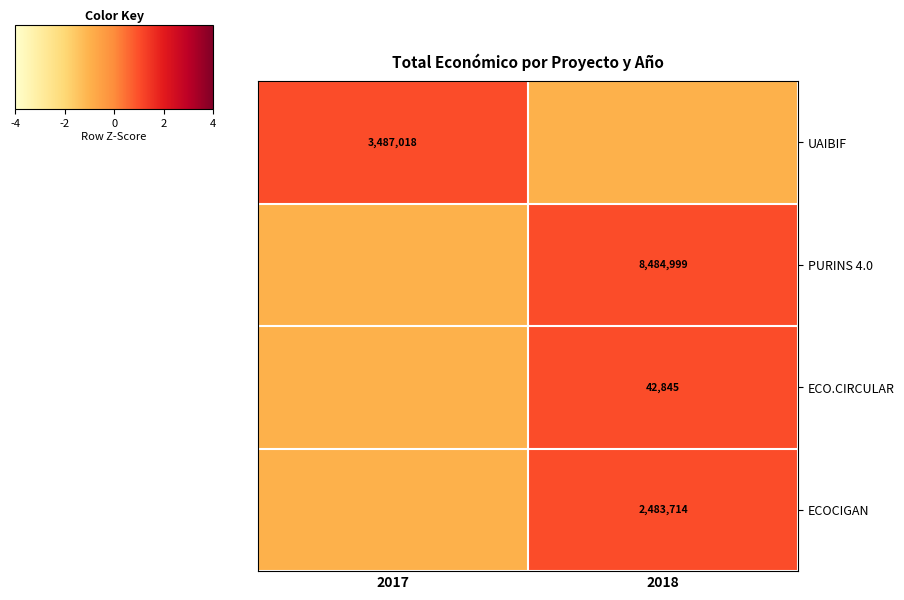

Is it true that ECOCIGAN equals 1360863 at 2018?

False